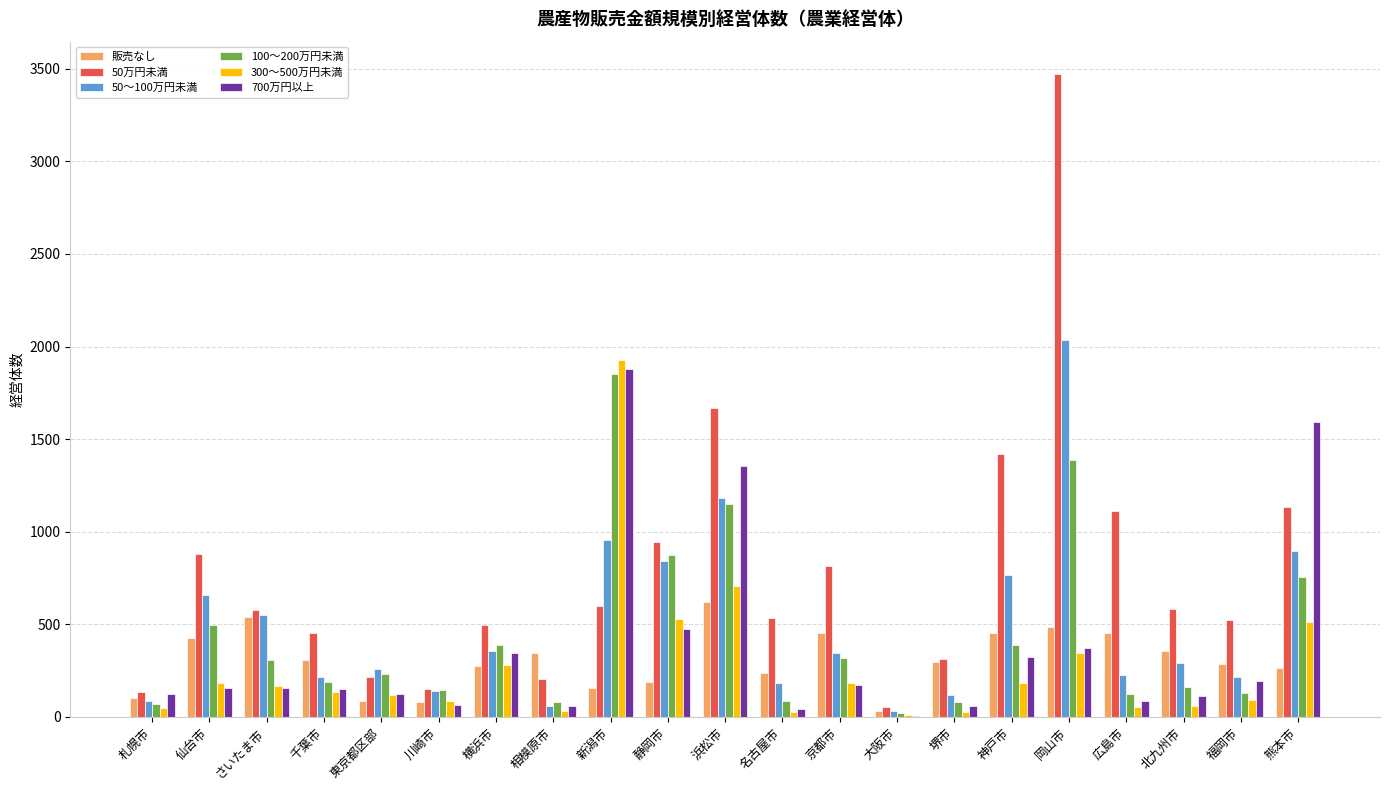

Which series has the largest total across all categories?

50万円未満